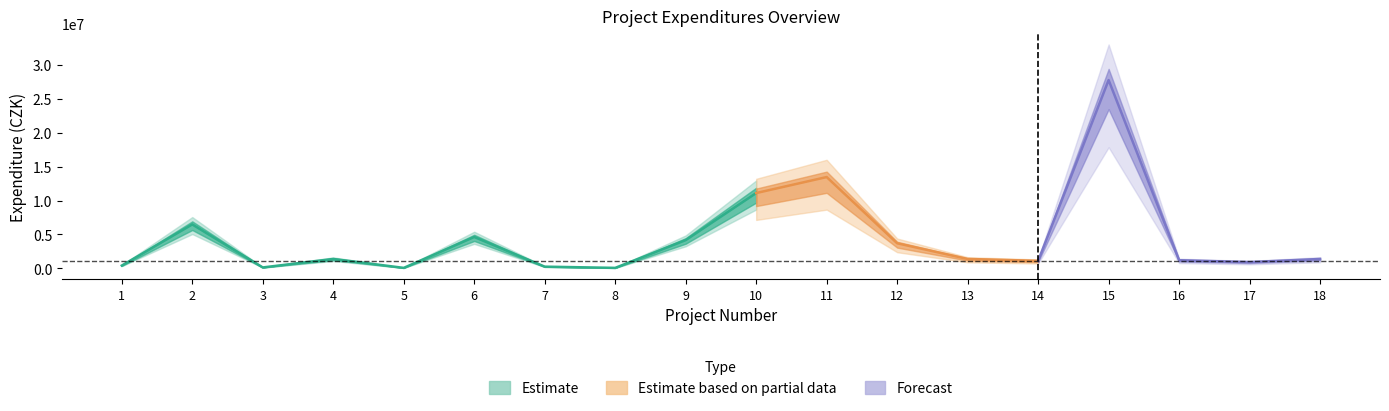

True or false: celkove_vydaje has more than 0 points higher than both neighbors.

True